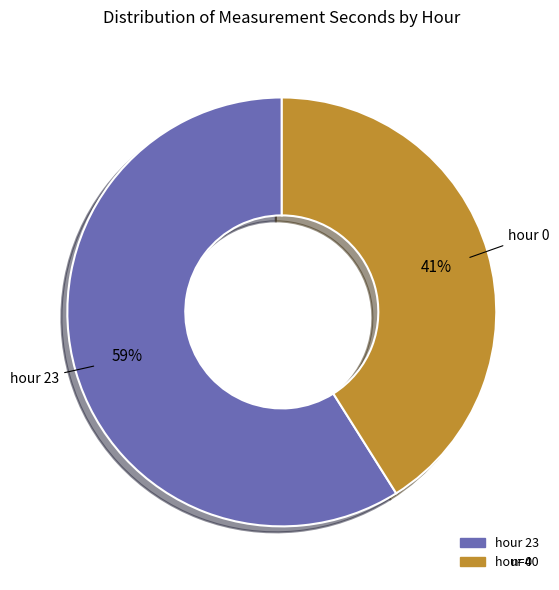

Combined, do hour 0 and hour 23 account for over 50%?

Yes